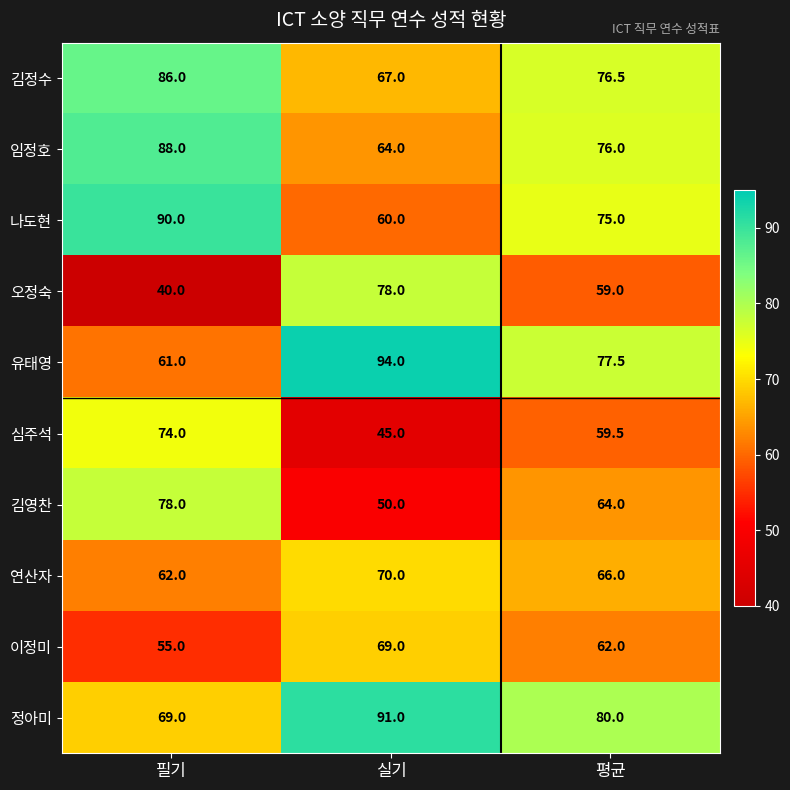

Which series has the widest spread of values?

오정숙